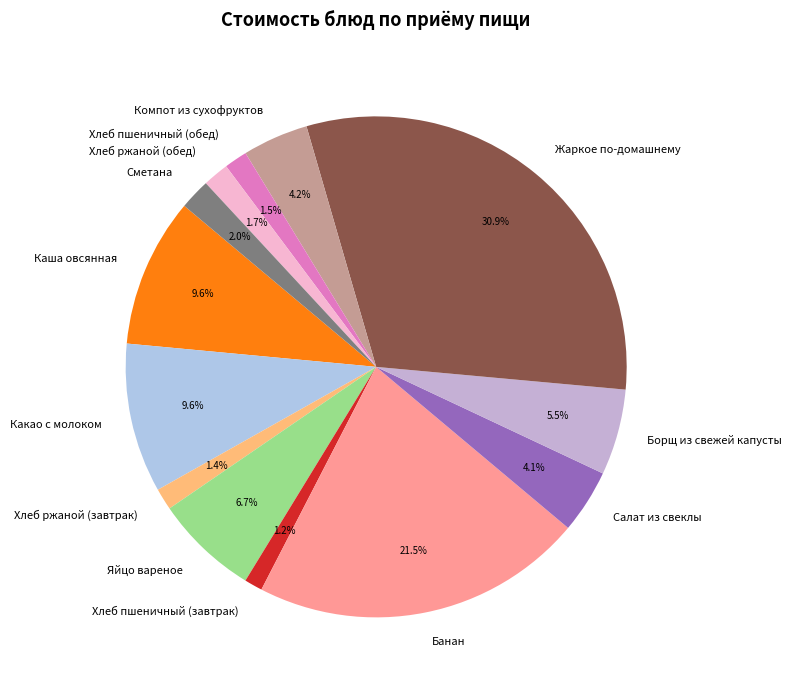

To the nearest percent, what is the difference between the Каша овсянная and Банан slice percentages?

12%